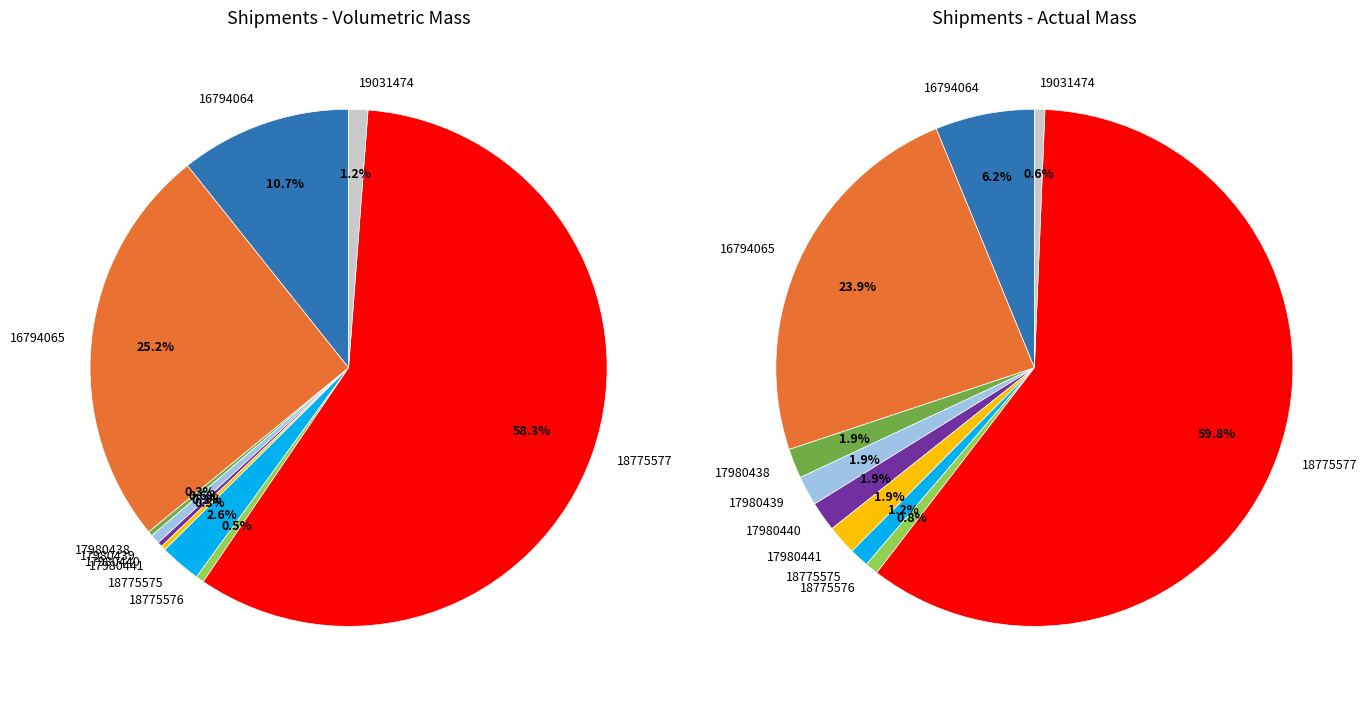

Does any single category account for the majority?

Yes